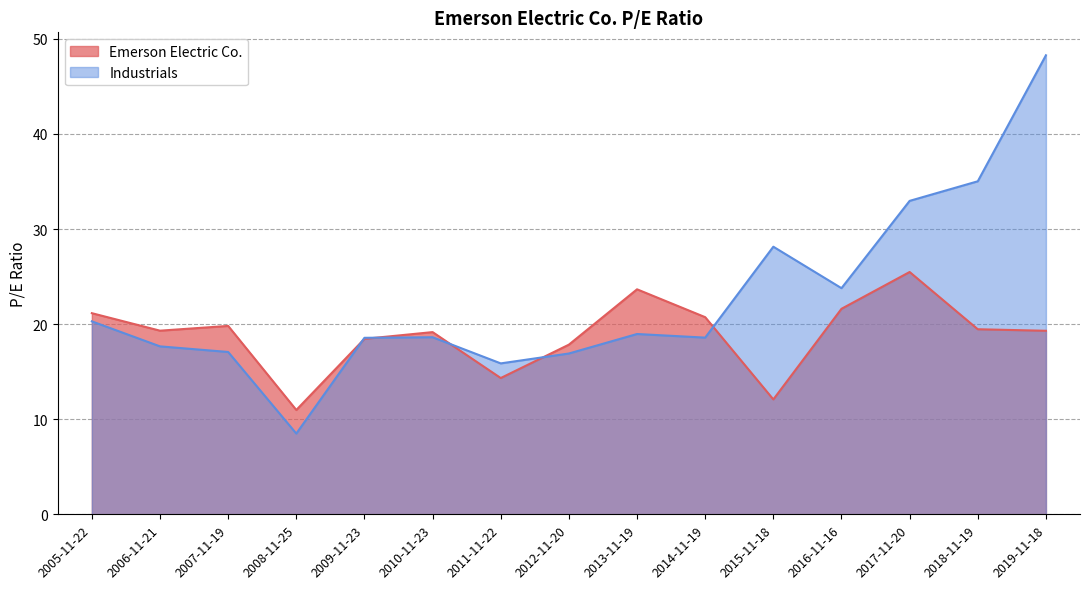

Reading right to left, extract all data points from this chart.

Emerson Electric Co.: 19.3	19.5	25.5	21.6	12.1	20.7	23.7	17.8	14.3	19.2	18.4	11.0	19.8	19.3	21.1
Industrials: 48.3	35.0	33.0	23.8	28.1	18.6	19.0	16.9	15.9	18.6	18.6	8.5	17.1	17.7	20.3